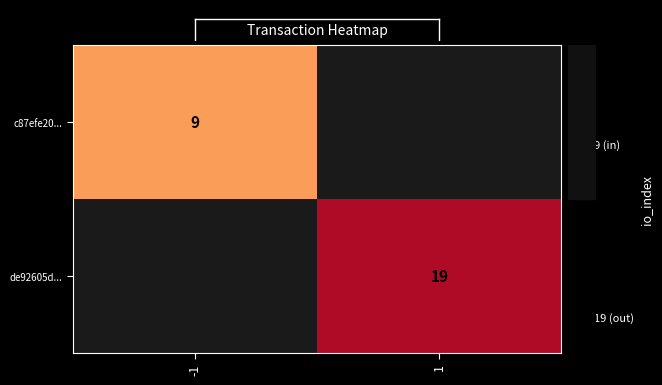

At how many categories does at least one series exceed 14?

1